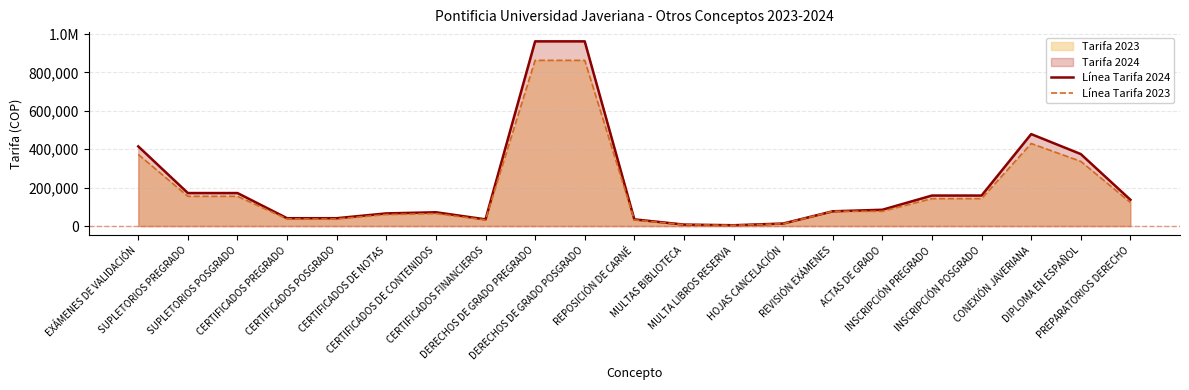

Which series has the widest spread of values?

Línea Tarifa 2024